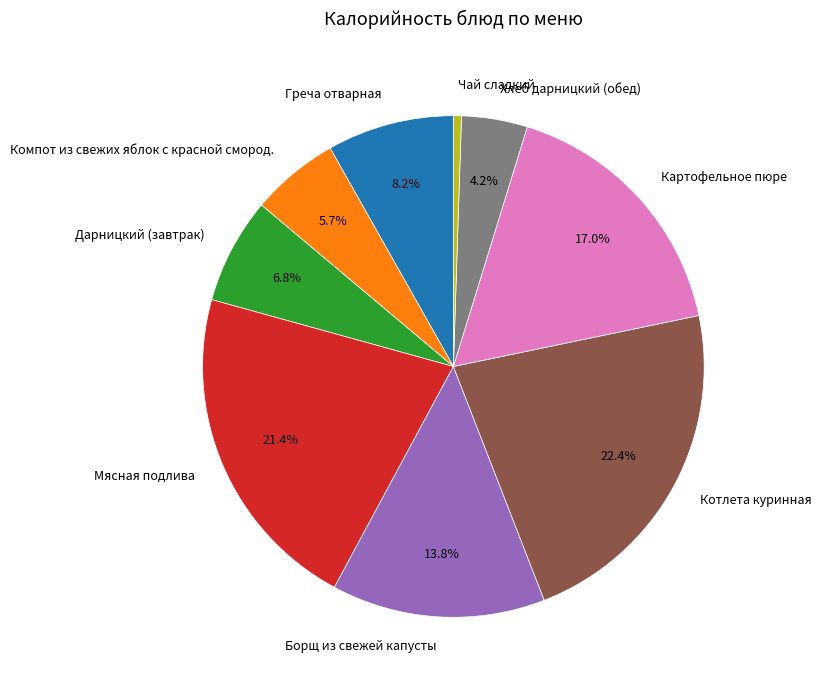

What is the ratio of the value at Котлета куринная to the value at Борщ из свежей капусты?

1.6